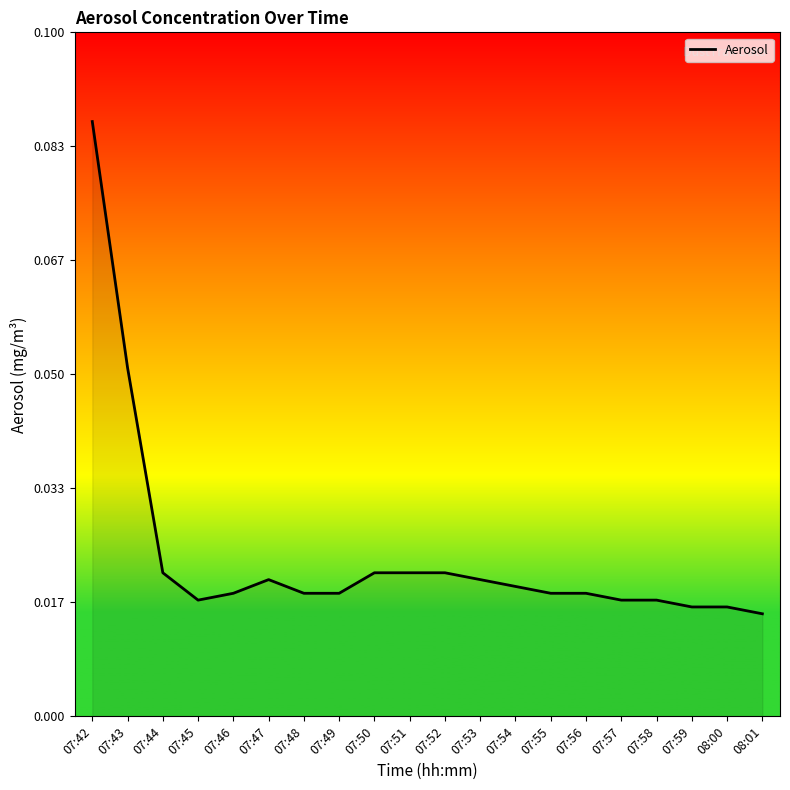

Which category has the highest value across all series?

07:42